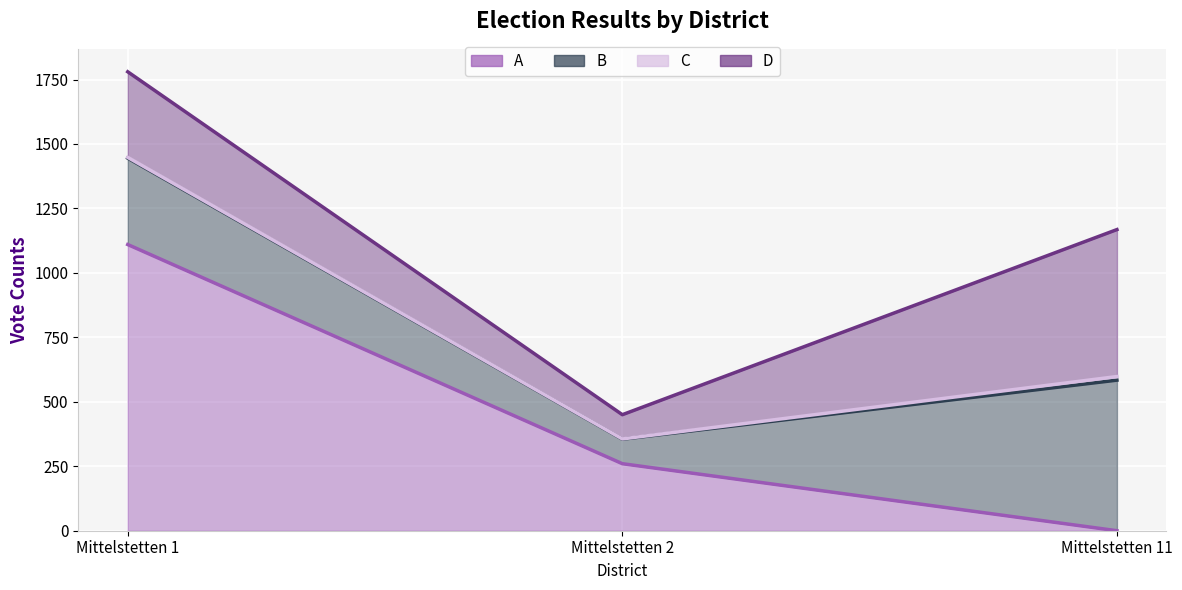

How many lines are shown in the chart?

4